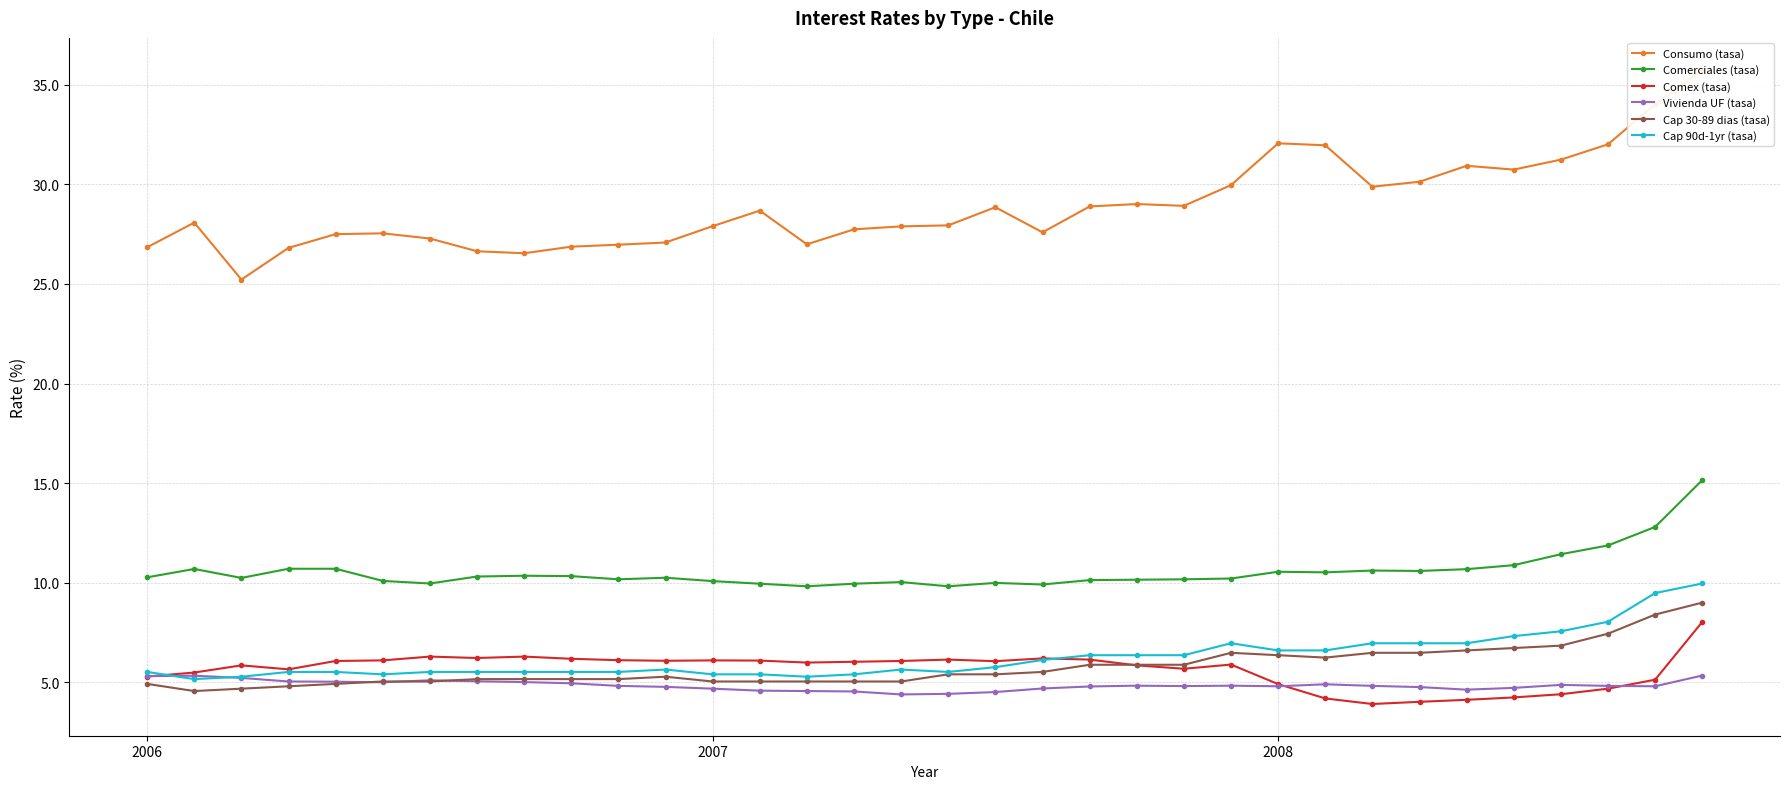

True or false: Vivienda UF (tasa) has a value of 8.3 at 26.

False